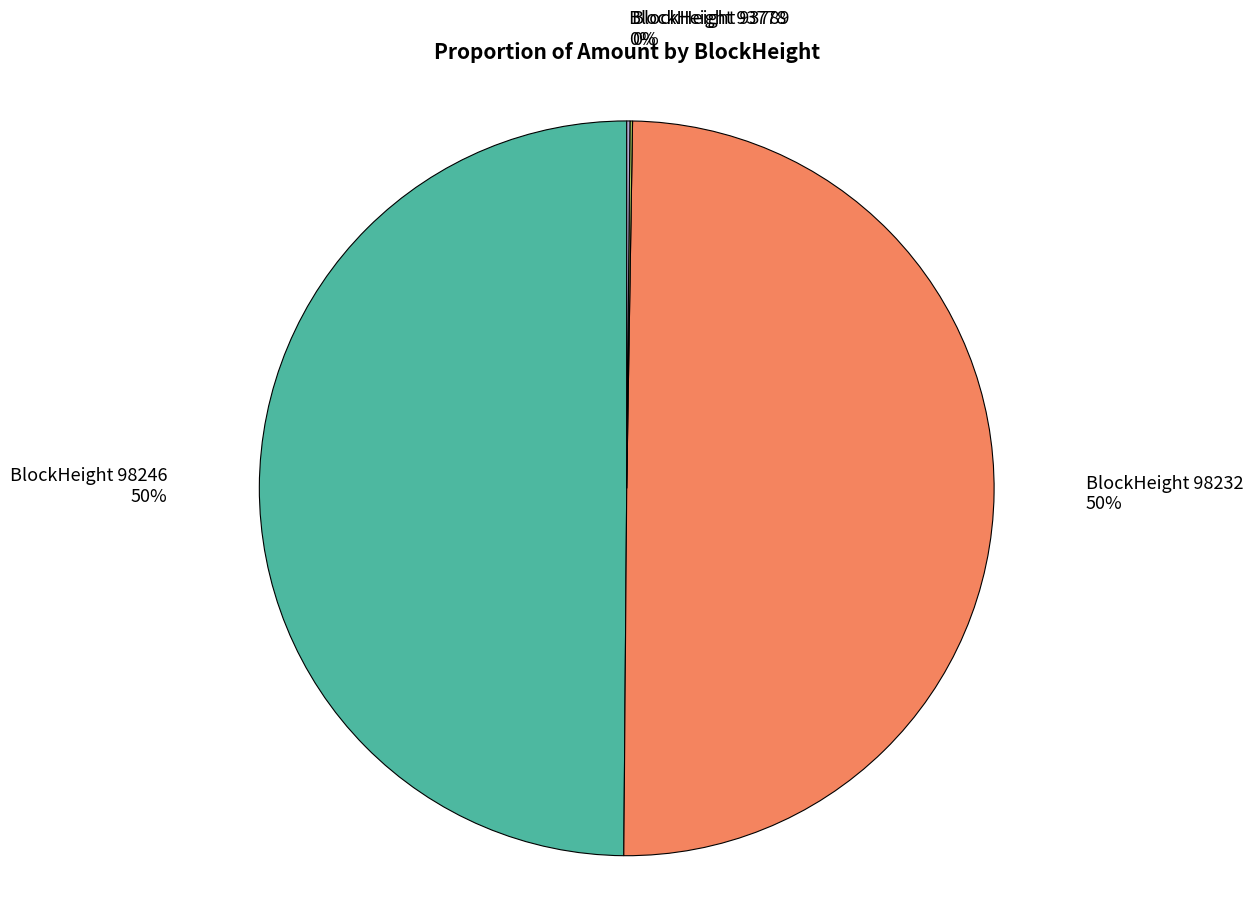

To the nearest percent, what is the difference between the largest and smallest slice percentages?

50%